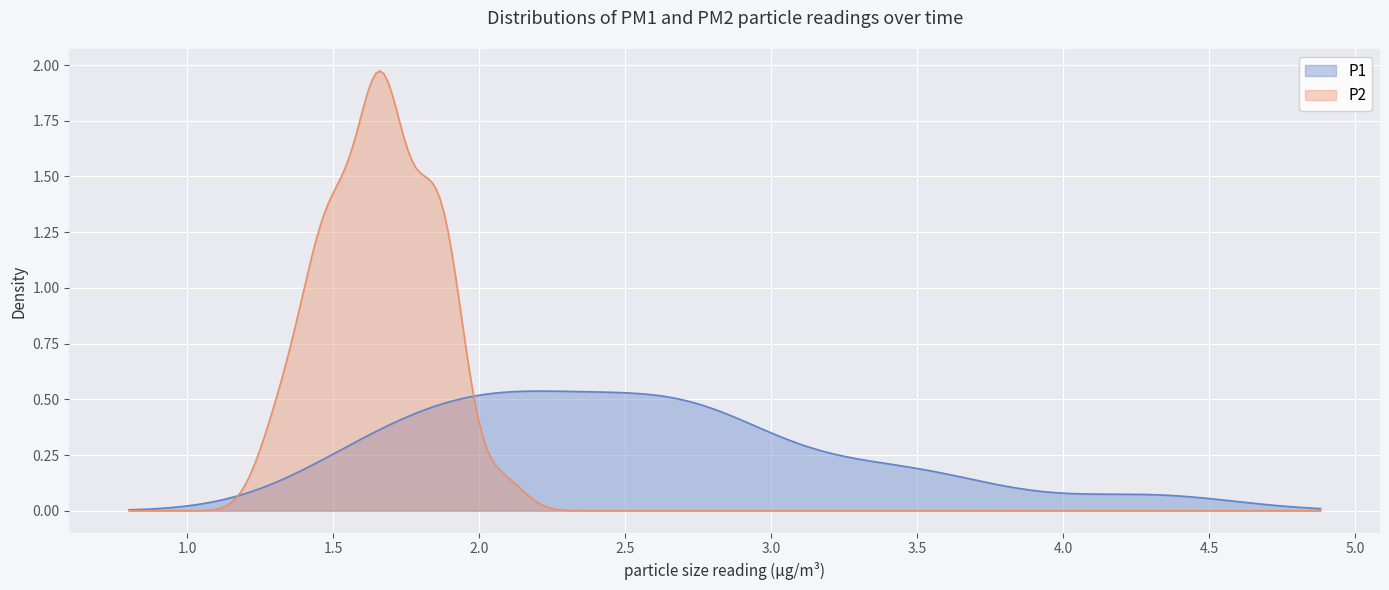

What are all the series names shown in the legend?

P1, P2